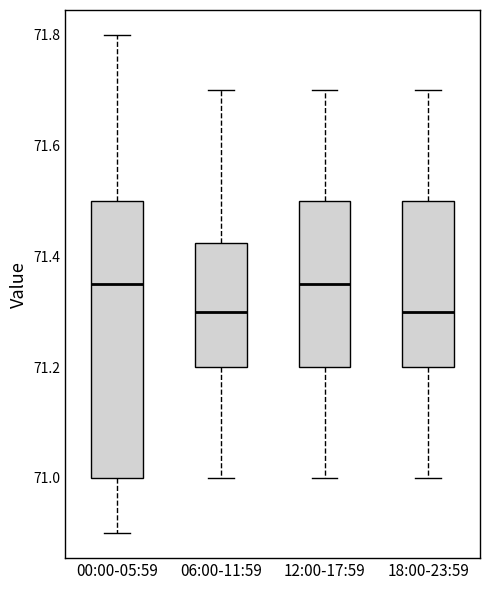

Reading left to right, read every box against the y-axis: the position of its median line, the range the box covers, and the ends of its whiskers. The values are not printed on the chart, so give them approximately, as read against the axis.

00:00-05:59: median 71.36, box 71.00 to 71.50, whiskers 70.90 to 71.80
06:00-11:59: median 71.30, box 71.20 to 71.42, whiskers 71.00 to 71.70
12:00-17:59: median 71.36, box 71.20 to 71.50, whiskers 71.00 to 71.70
18:00-23:59: median 71.30, box 71.20 to 71.50, whiskers 71.00 to 71.70